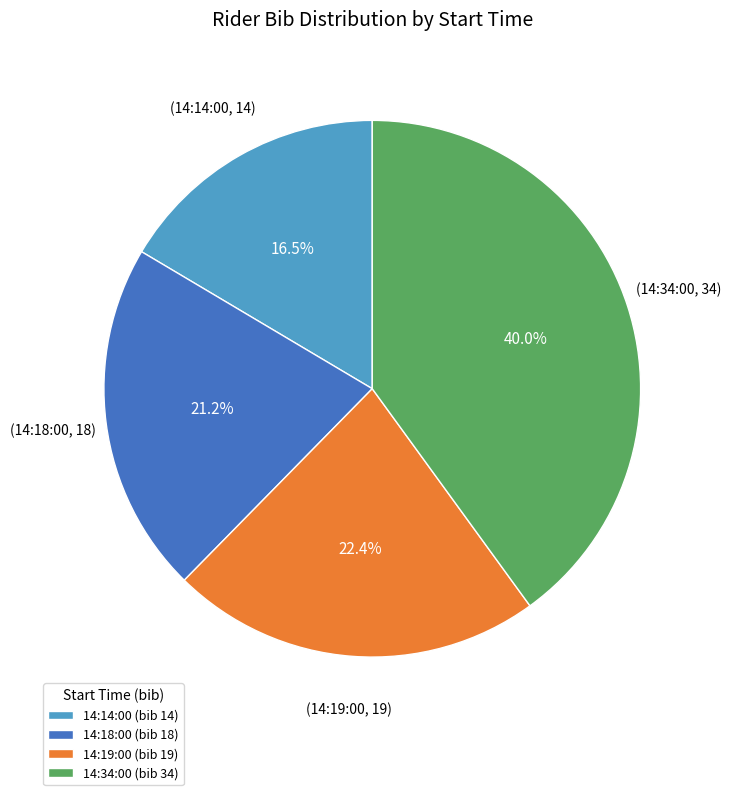

Which category has the smallest portion of the pie?

14:14:00